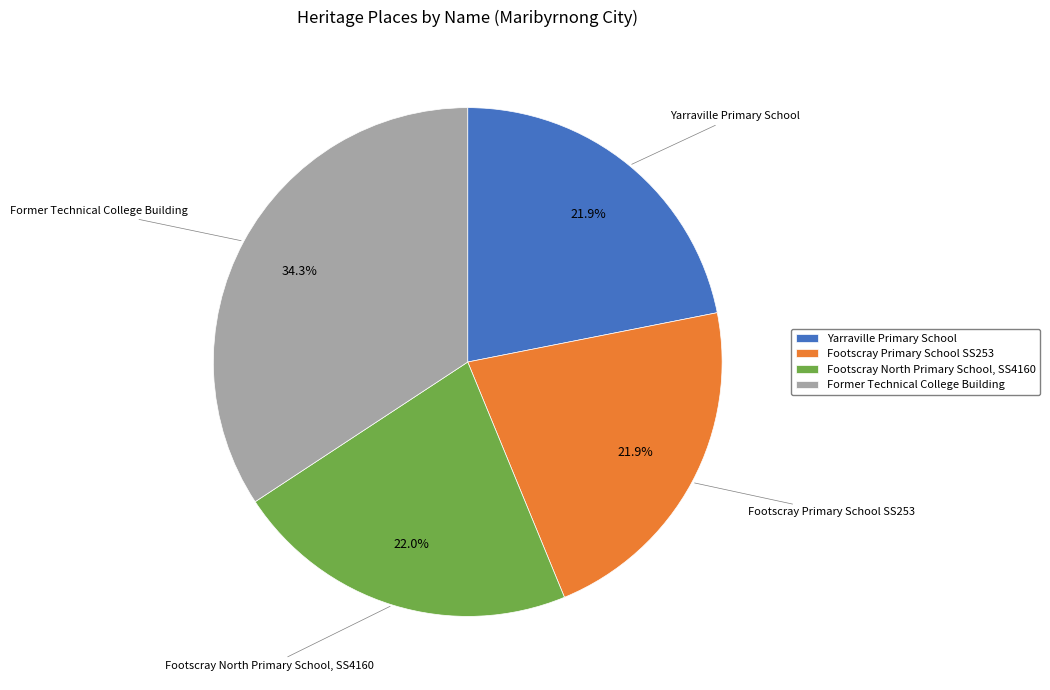

Count the number of slices in the pie.

4